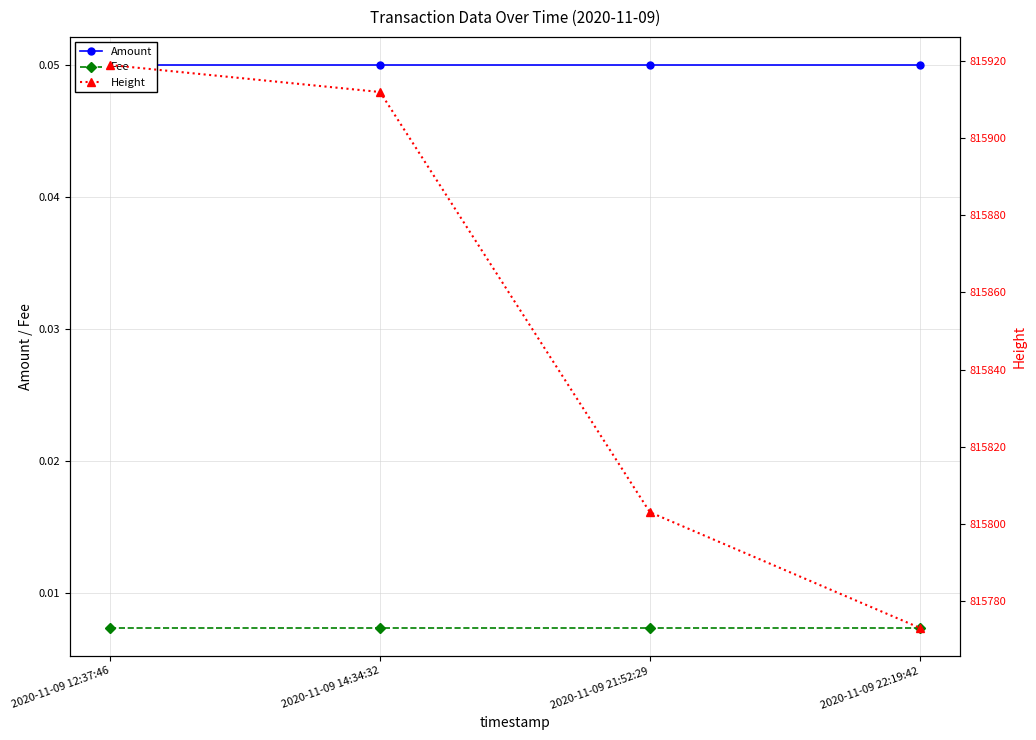

What is the value of the Amount point at the 2nd from the left?

0.1